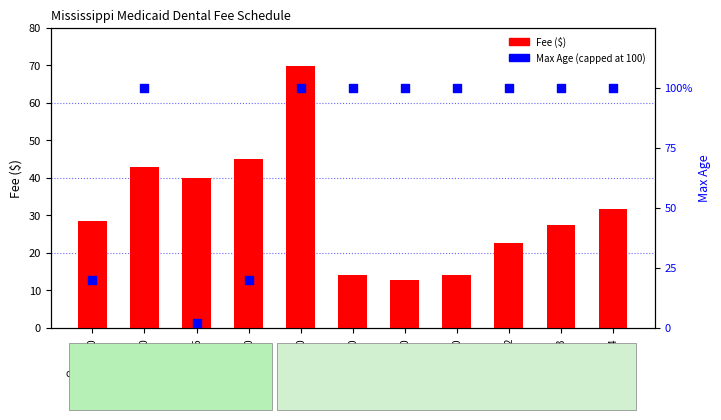

Which series has the widest spread of Y values?

Max Age (capped 100)